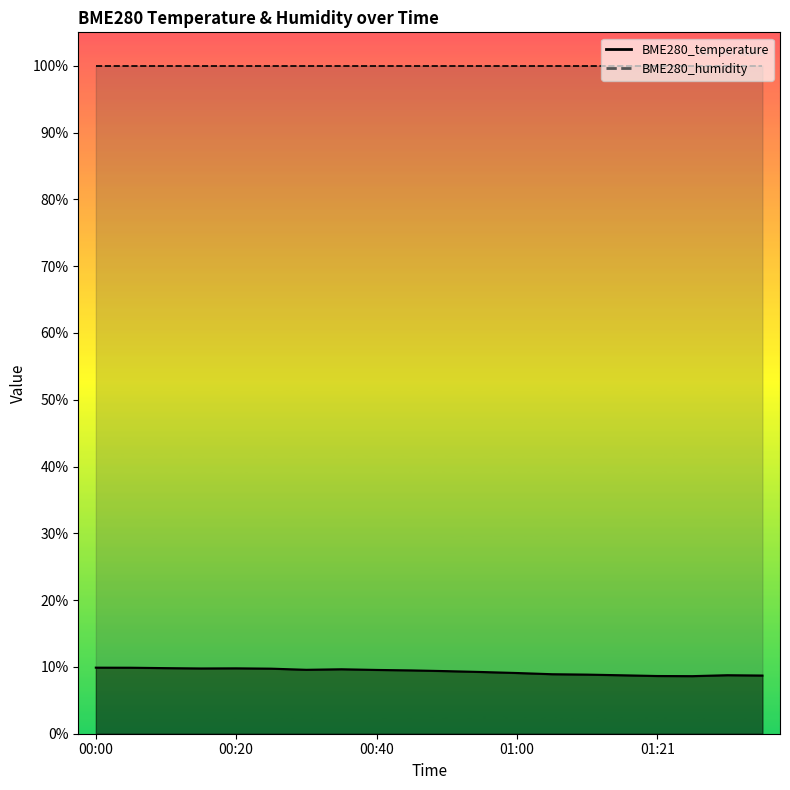

True or false: the data shows 6.1 at 00:25.

False